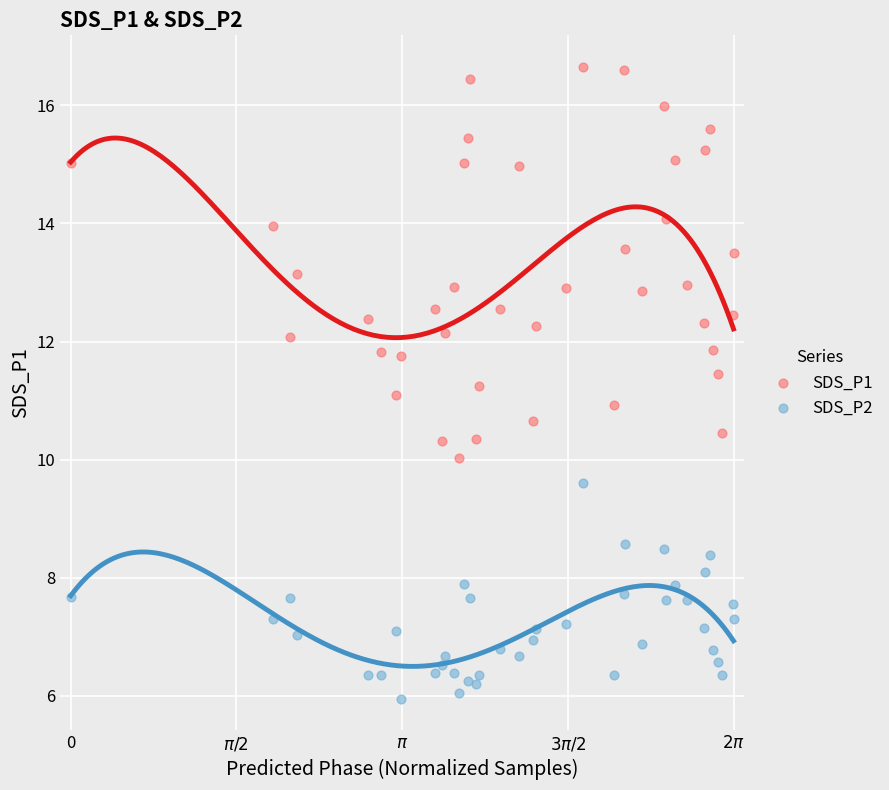

Which series has the largest Y range (max minus min)?

SDS_P1